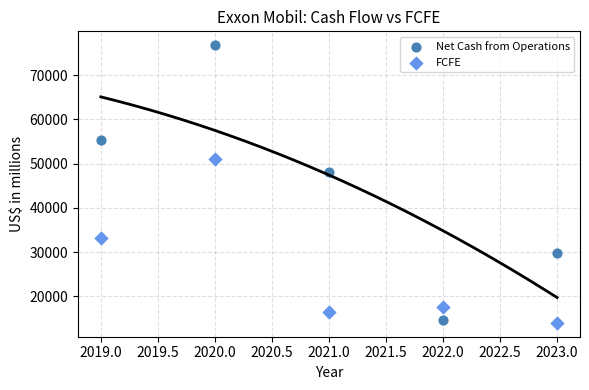

Across all data points, what is the average Y value?

35700